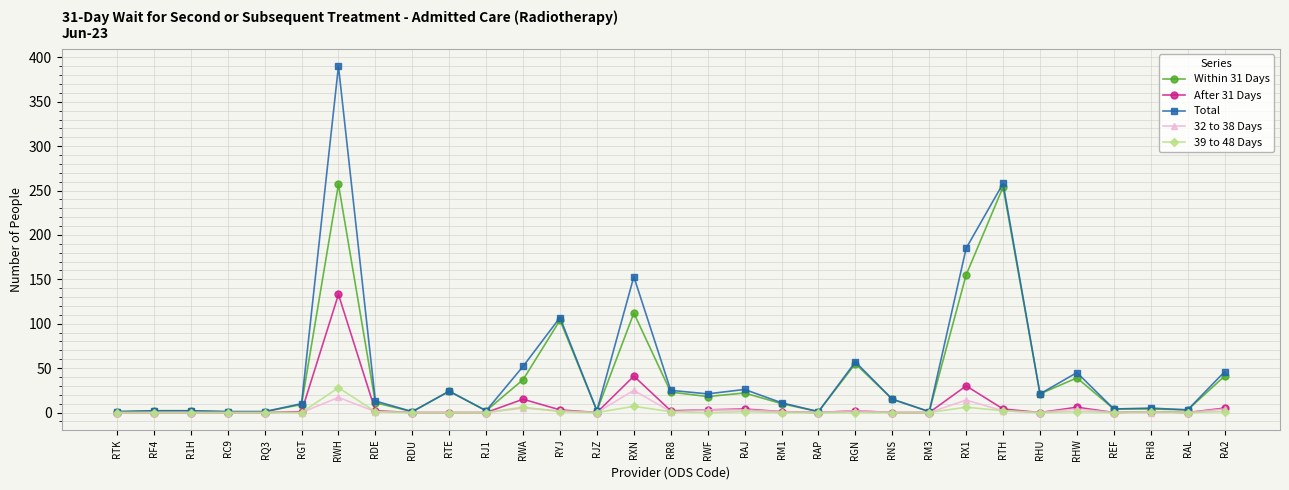

How many distinct data groups are displayed?

5